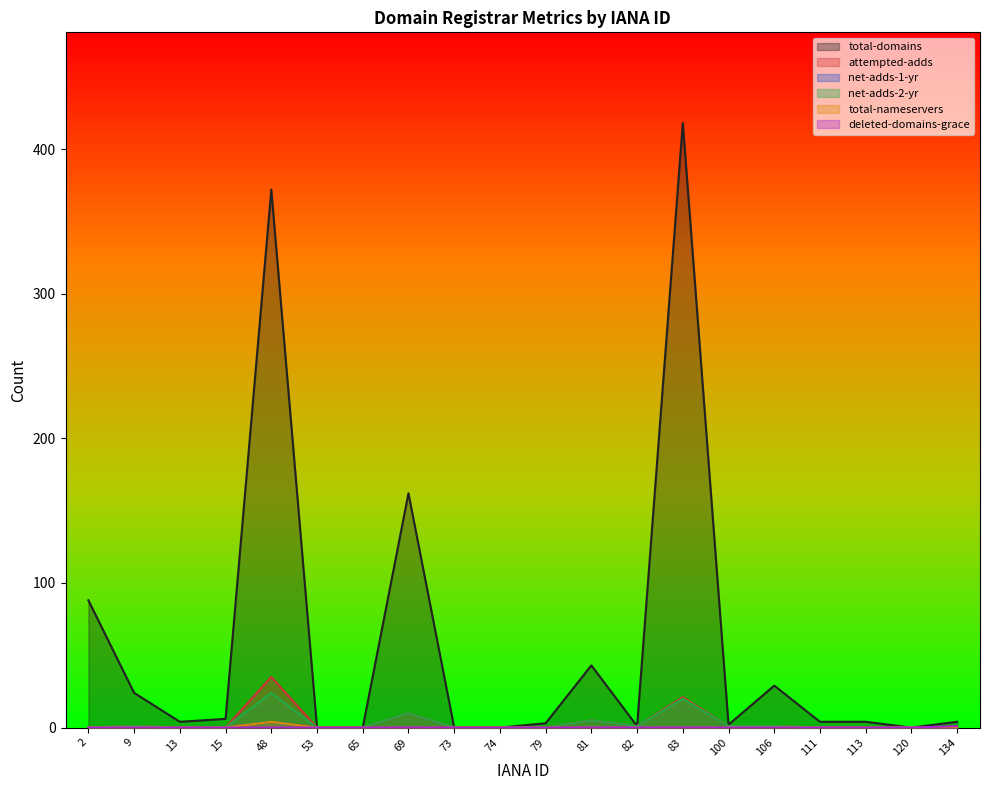

The value of deleted-domains-grace at 48 is 0. True or false?

False